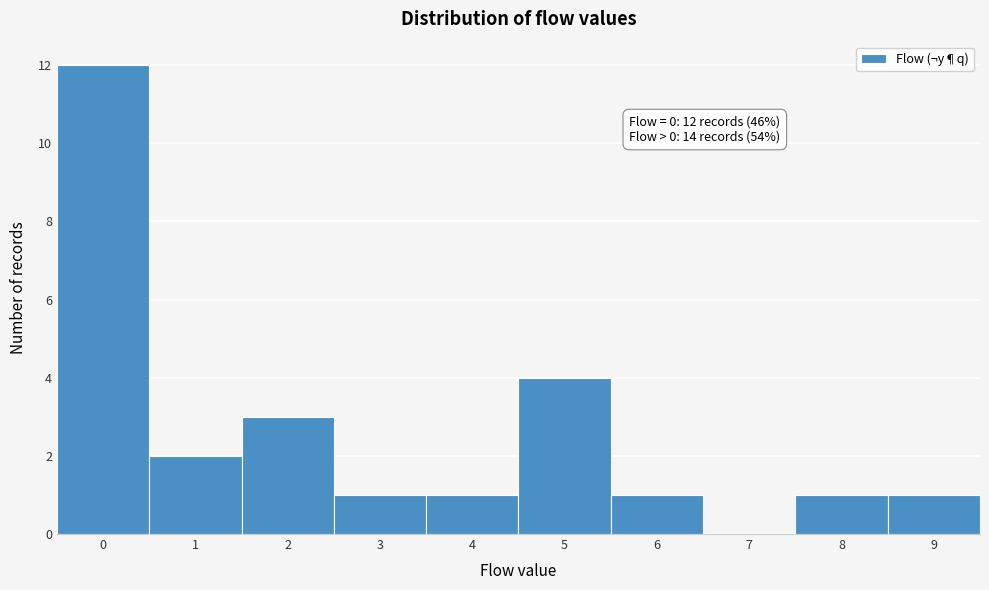

Over which range of the x-axis is the bar tallest?

-0.5 to 0.5